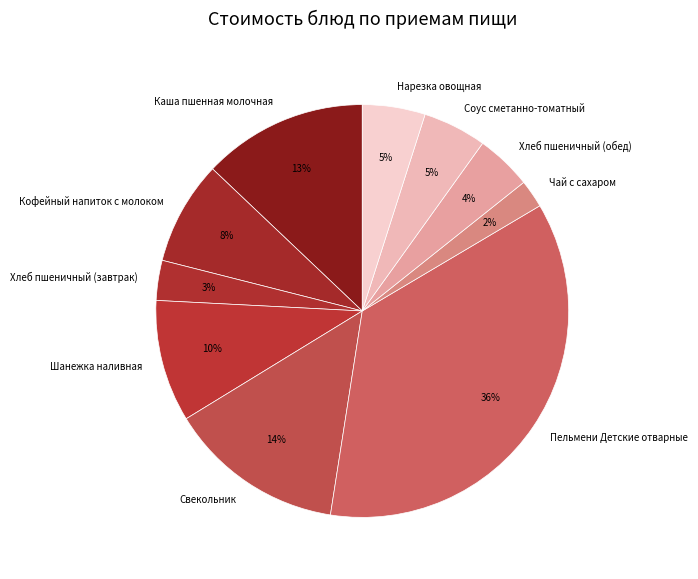

True or false: Свекольник accounts for 3% of the total.

False